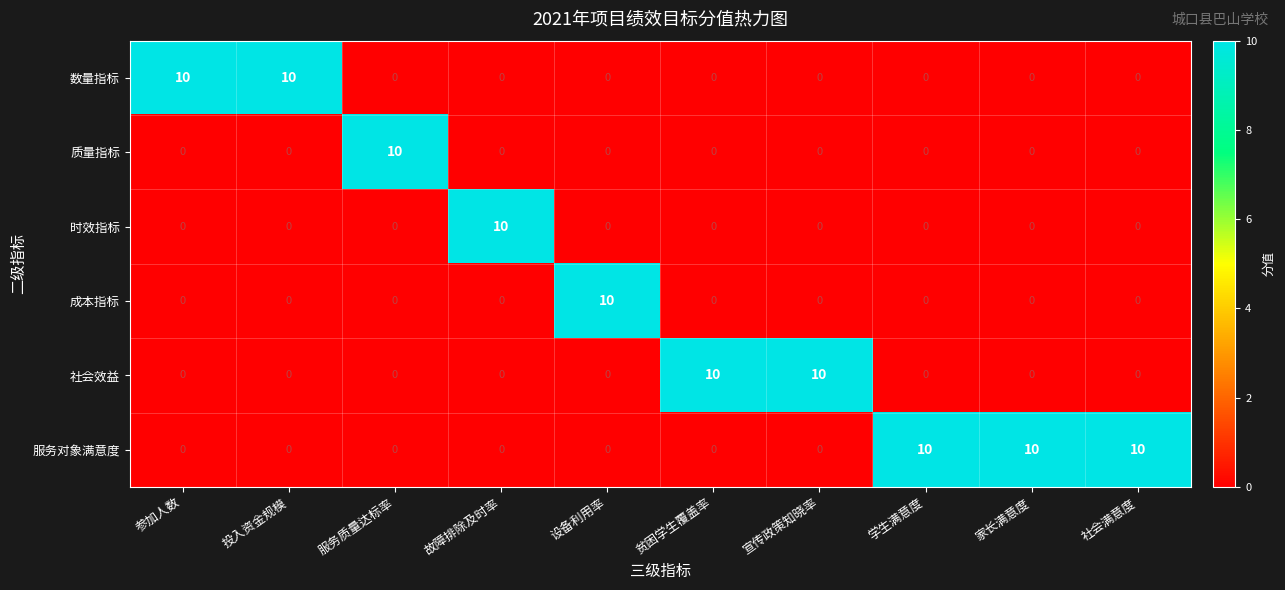

What is the spread (max minus min) of values at 故障排除及时率?

10